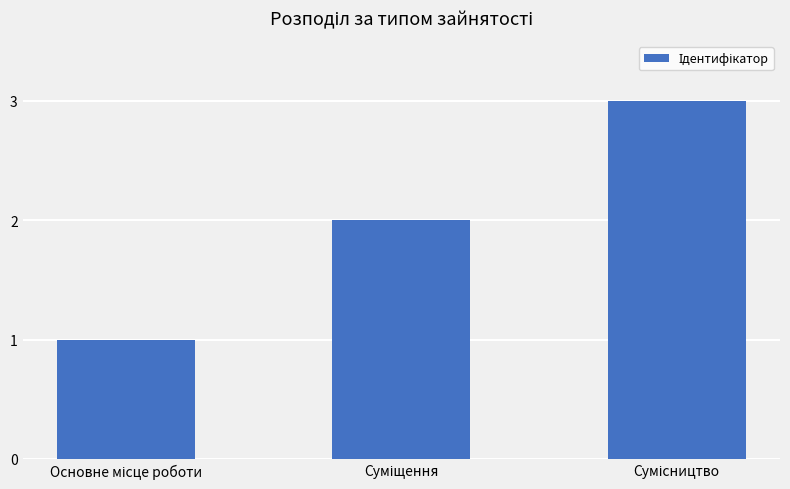

What is the sum of all values?

6